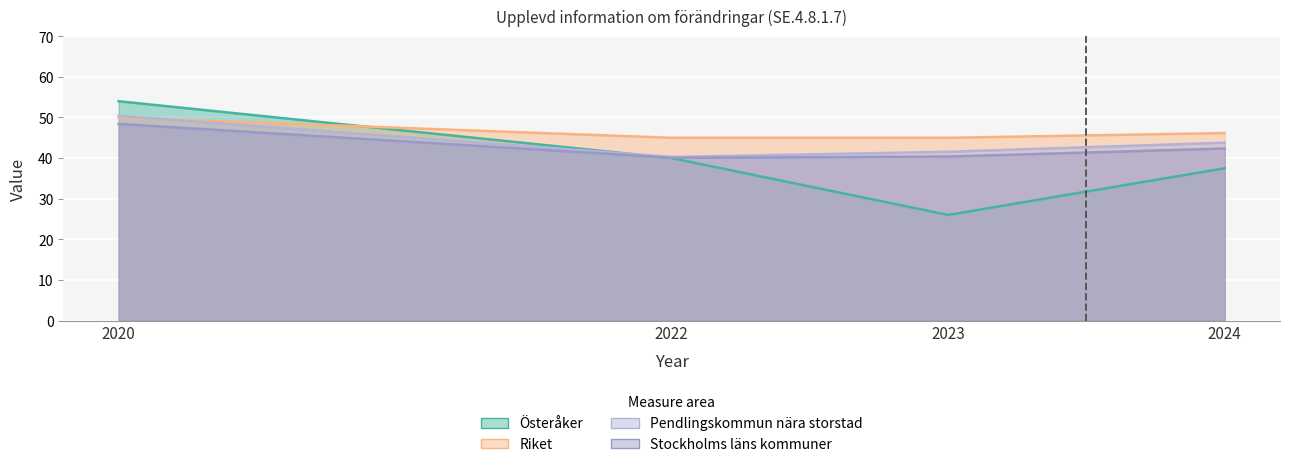

At which category is the sum across all series the highest?

2020